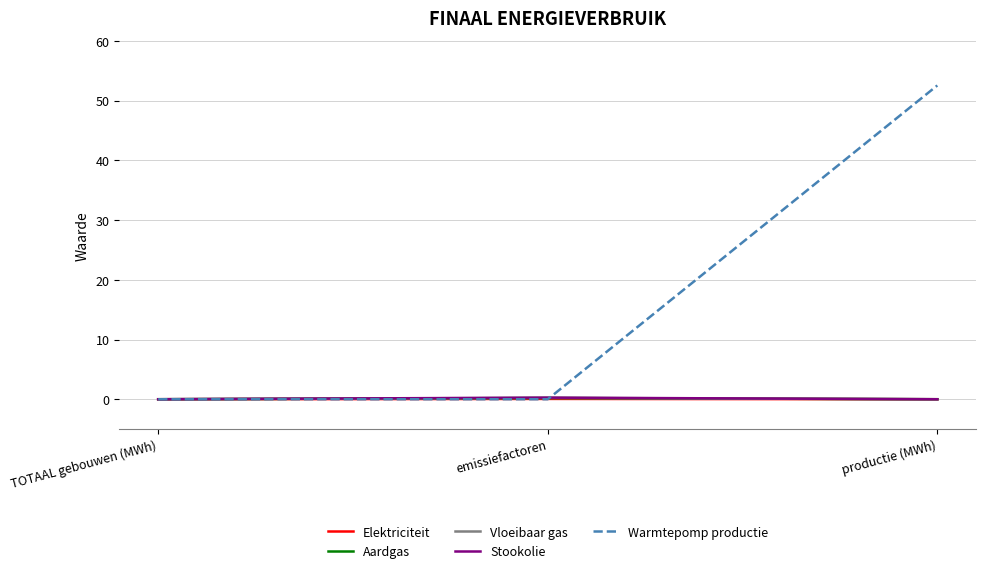

Count the number of categories in the chart.

3